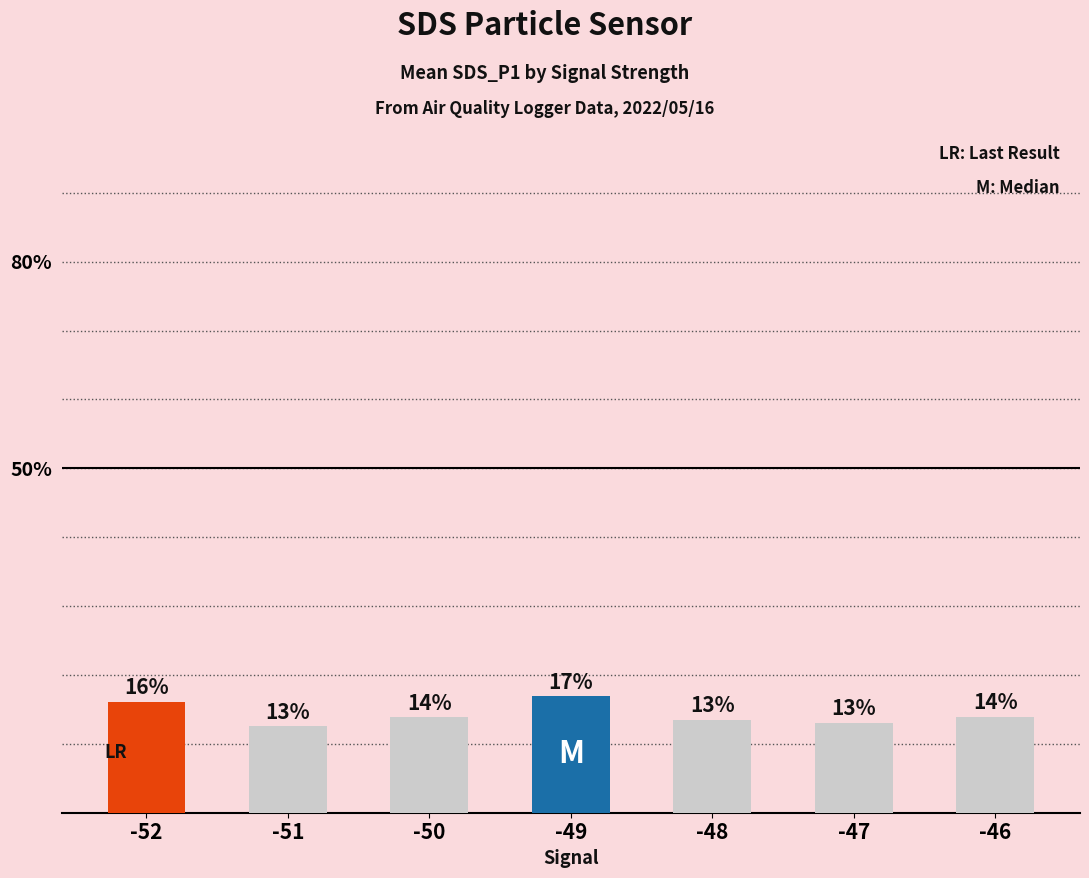

How many data points are less than 13?

1